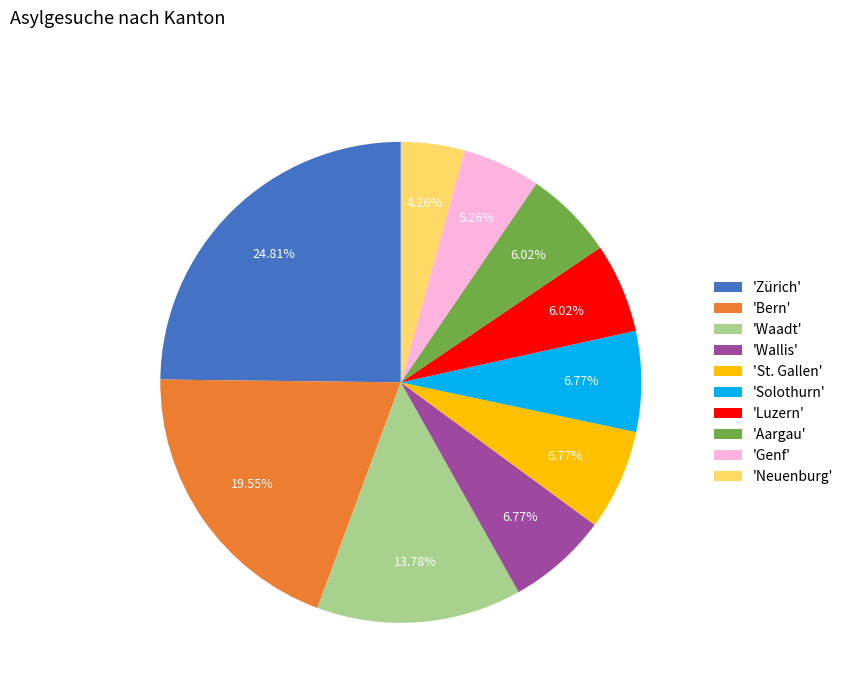

Count the number of slices in the pie.

10